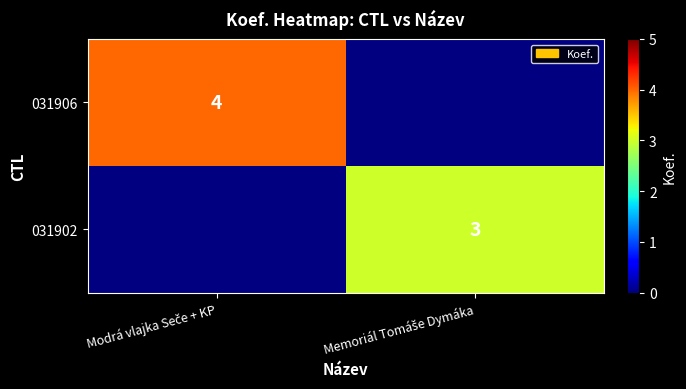

What is the maximum value shown in the chart?

4.0